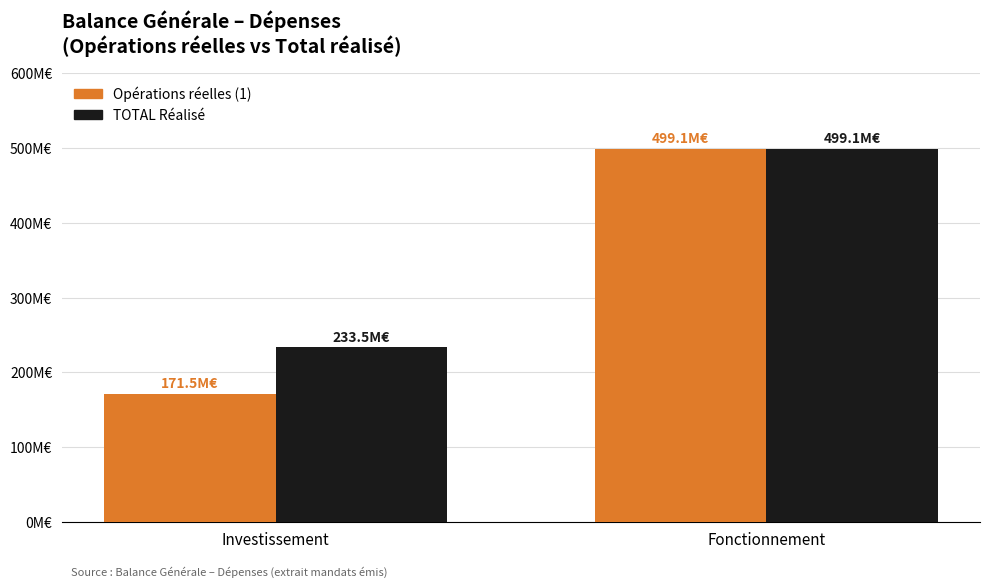

Rank the series by their average value, from highest to lowest.

TOTAL Réalisé, Opérations réelles (1)